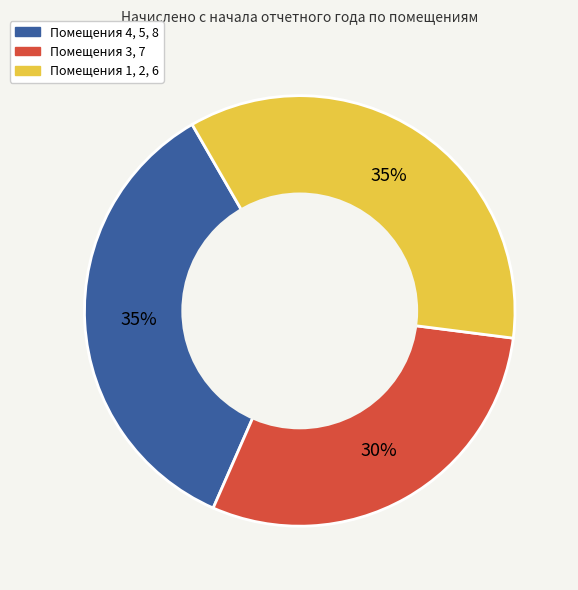

Is there a majority slice in this chart?

No